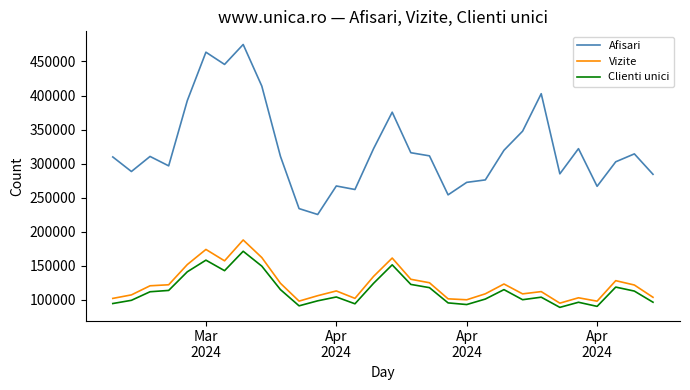

True or false: Clienti unici has more than 2 points higher than both neighbors.

True